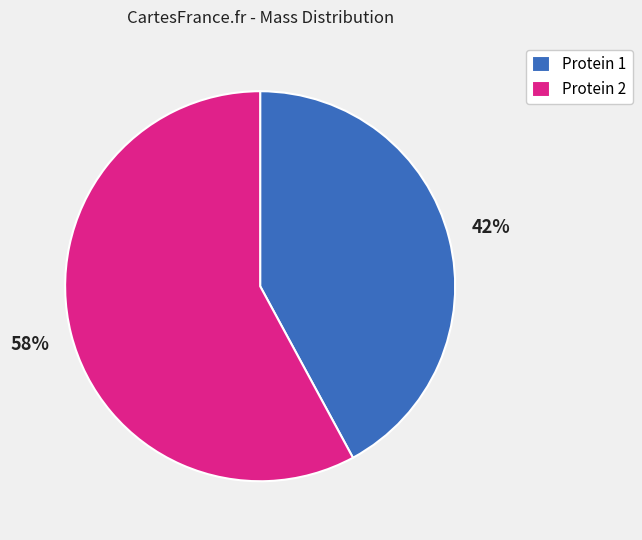

Count the number of slices in the pie.

2